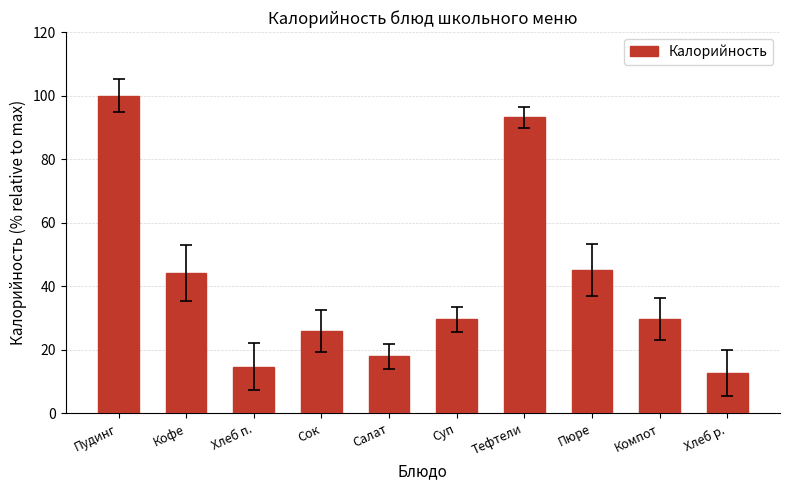

What is the ratio of the value at Сок to the value at Пудинг?

0.3